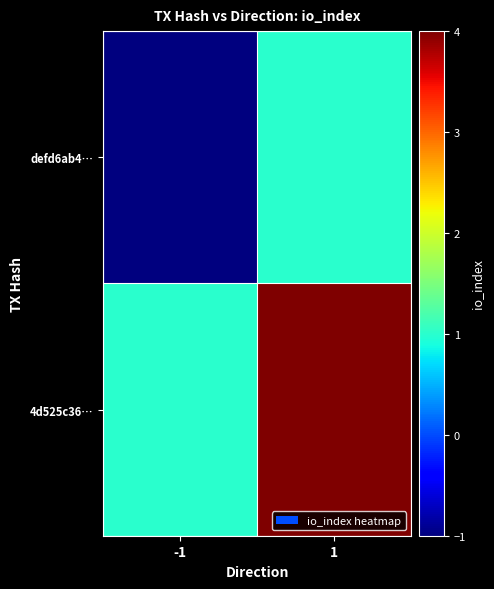

Reading left to right, extract all data points from this chart.

defd6ab4…: -1=-1	1=1
4d525c36…: -1=1	1=4